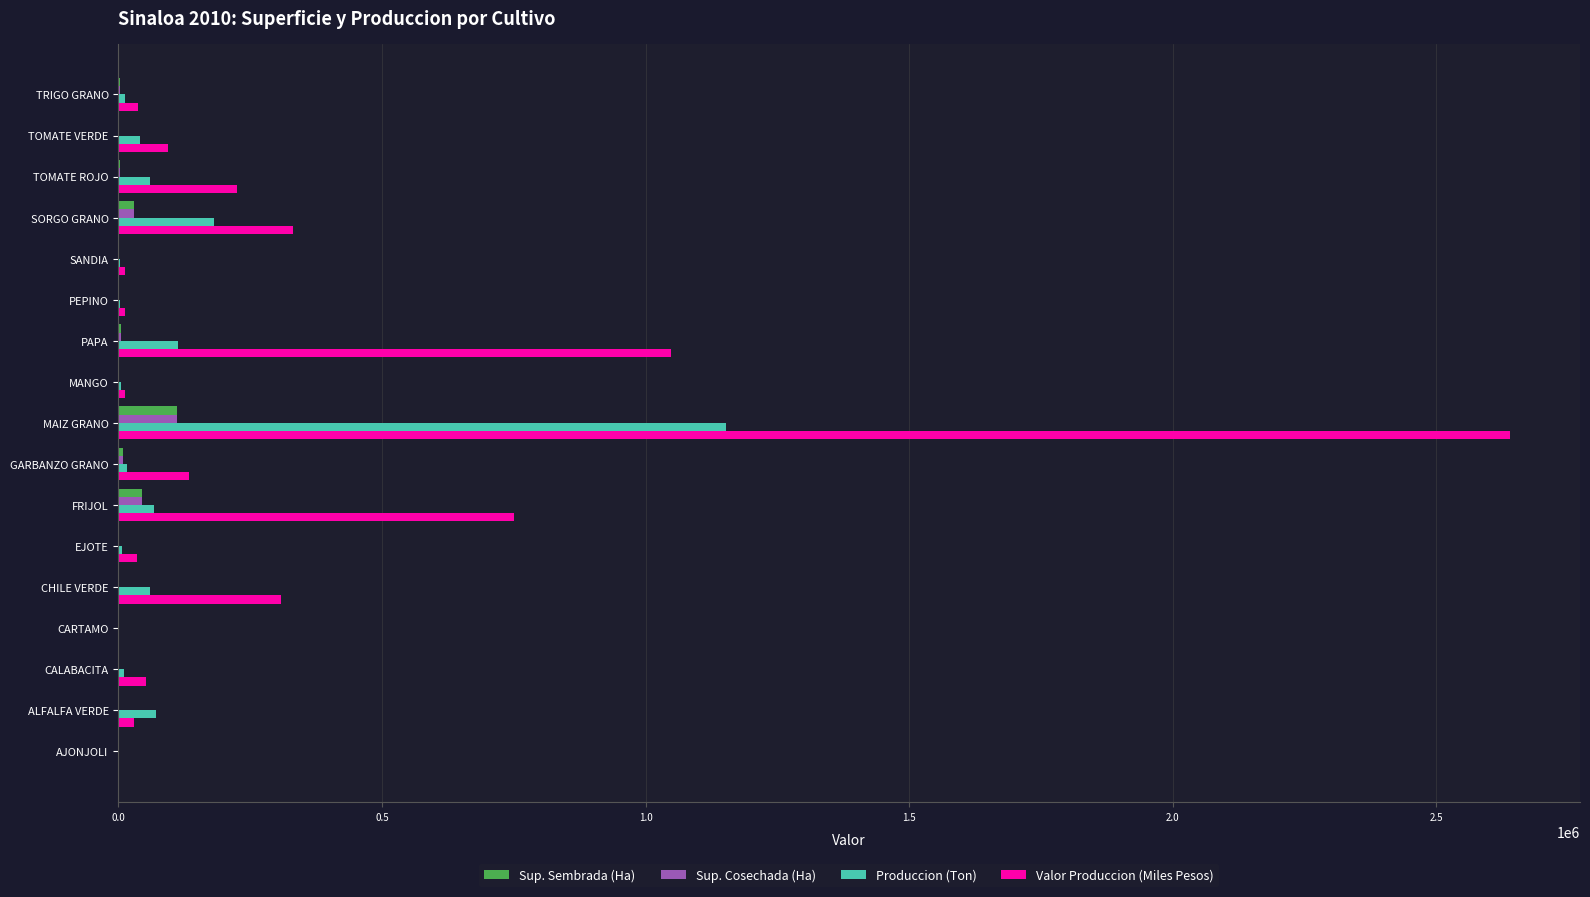

What is the sum of all Sup. Cosechada (Ha) values?

212998.8